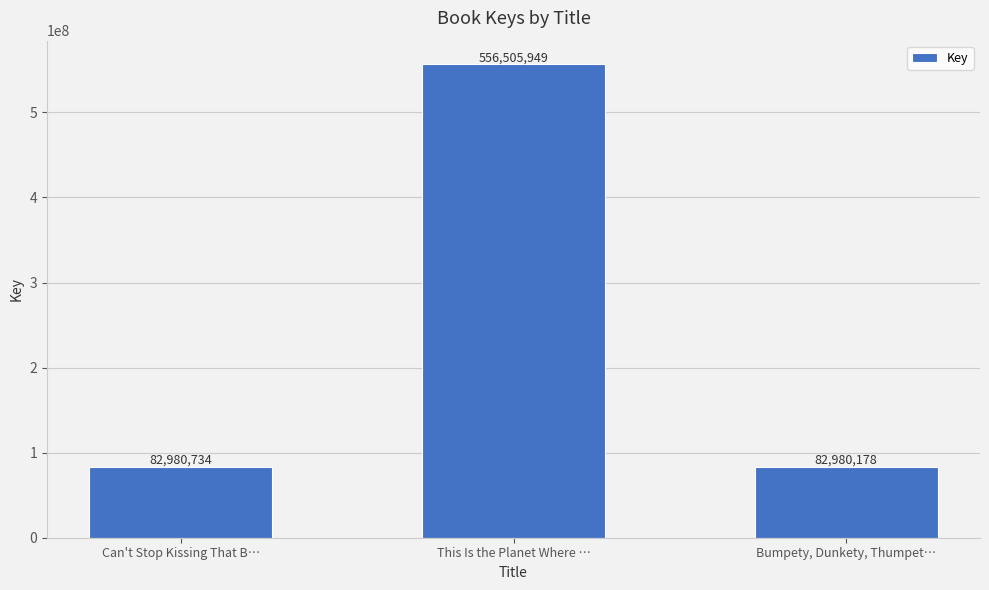

What is the label of the 3rd bar from the left?

Bumpety, Dunkety, Thumpet…